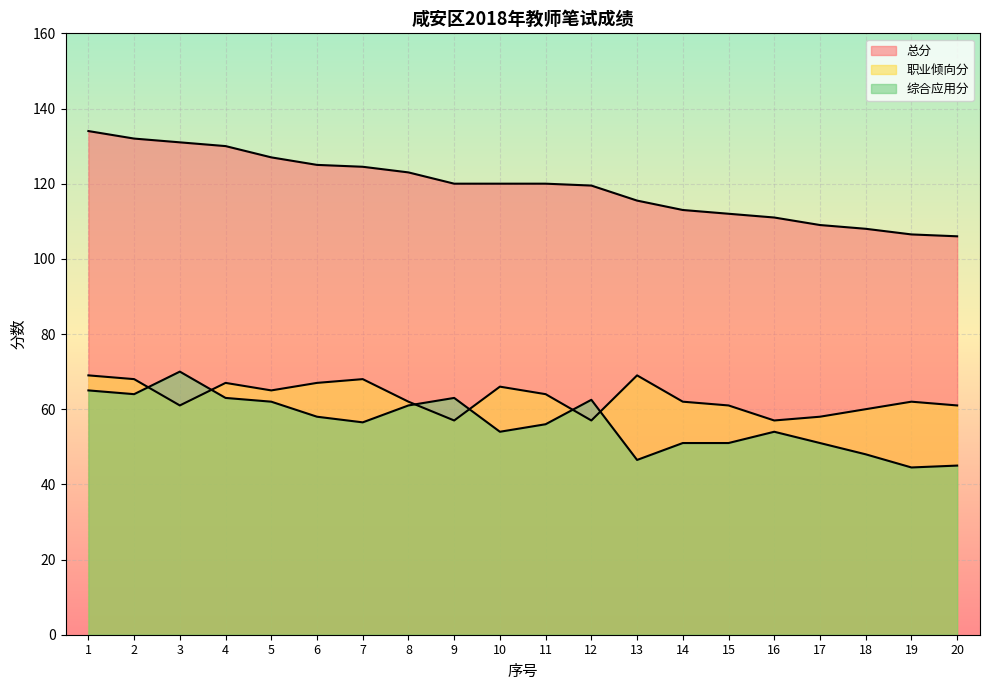

The value of 职业倾向分 at 10 is 104.2. True or false?

False